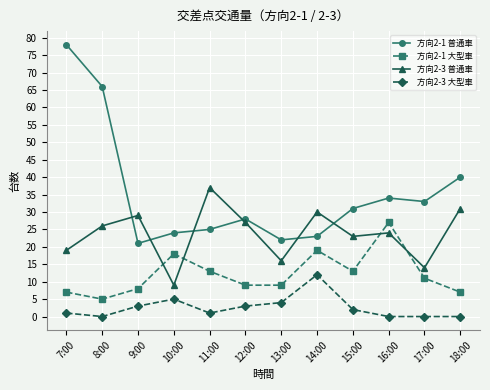

Which category has the highest value in the 方向2-3 大型車 series?

14:00